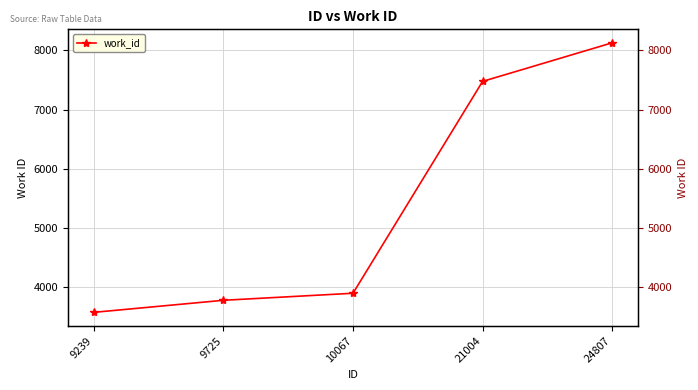

Does the chart have visible grid lines?

Yes